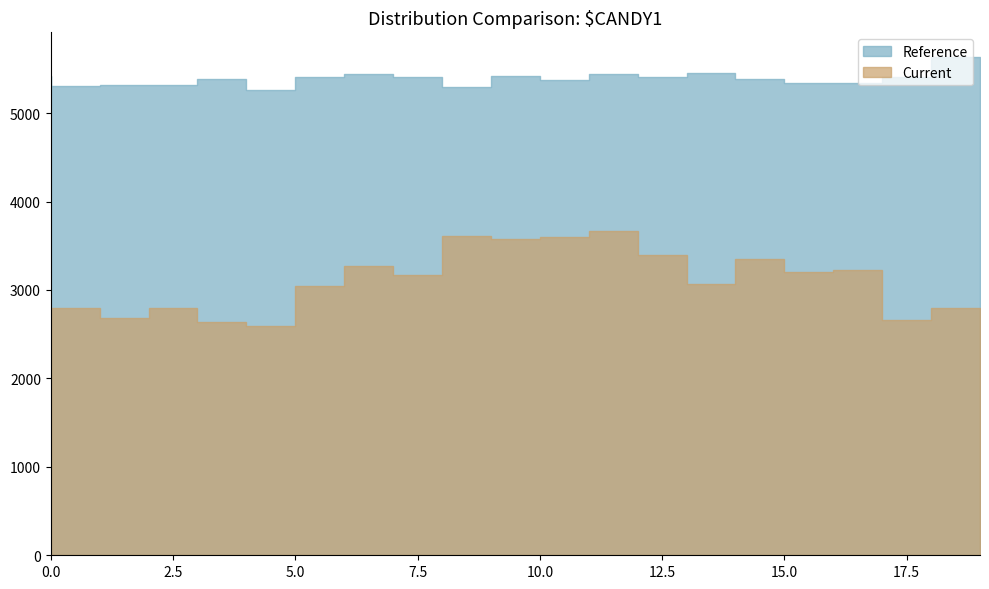

Which series has the largest total across all categories?

Reference